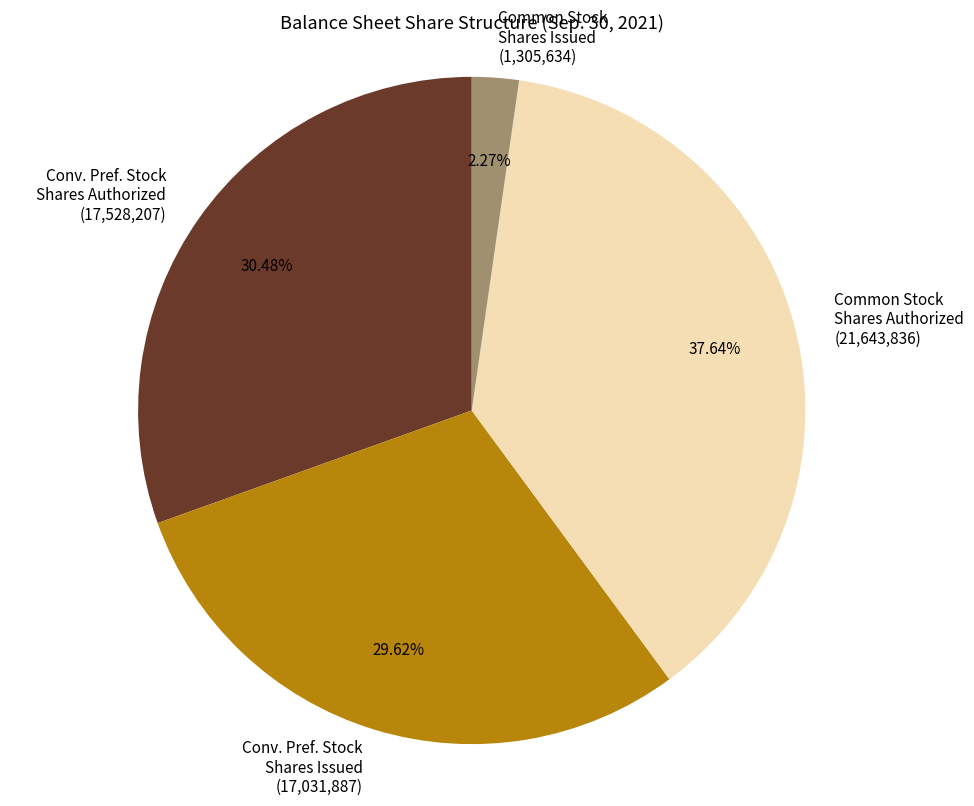

Rank the categories by value from lowest to highest.

Common Stock Shares Issued (1,305,634), Conv. Pref. Stock Shares Issued (17,031,887), Conv. Pref. Stock Shares Authorized (17,528,207), Common Stock Shares Authorized (21,643,836)